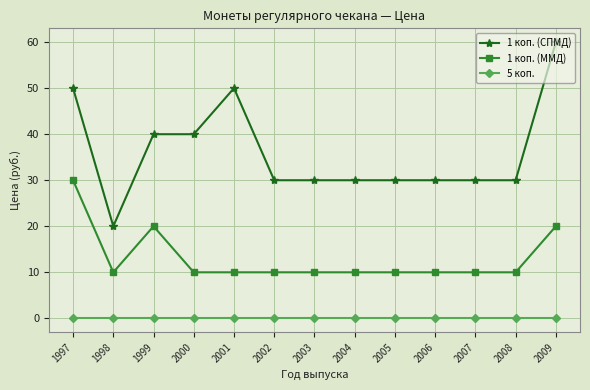

Which label corresponds to the largest value in the chart?

2009